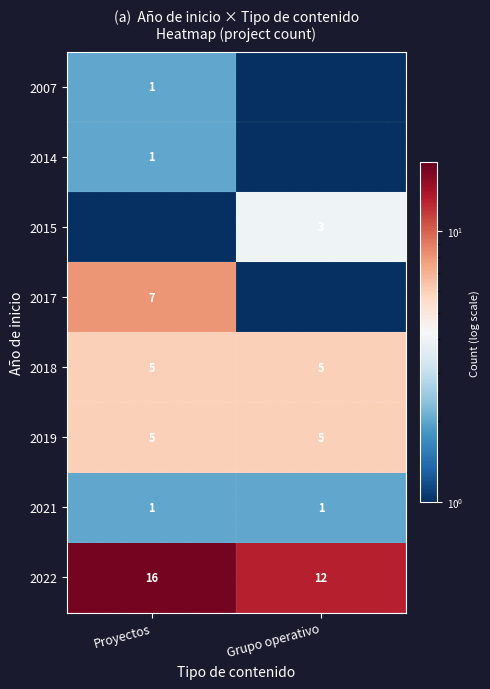

What is the average value of the 2019 series?

5